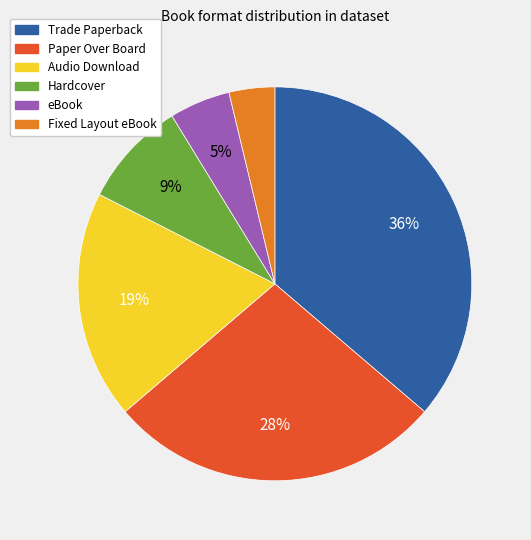

To the nearest percent, what is the difference between the largest and smallest slice percentages?

32%